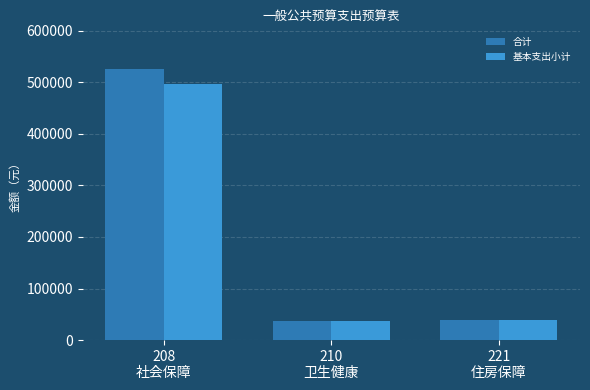

Rank the series by their maximum value, from highest to lowest.

合计, 基本支出小计